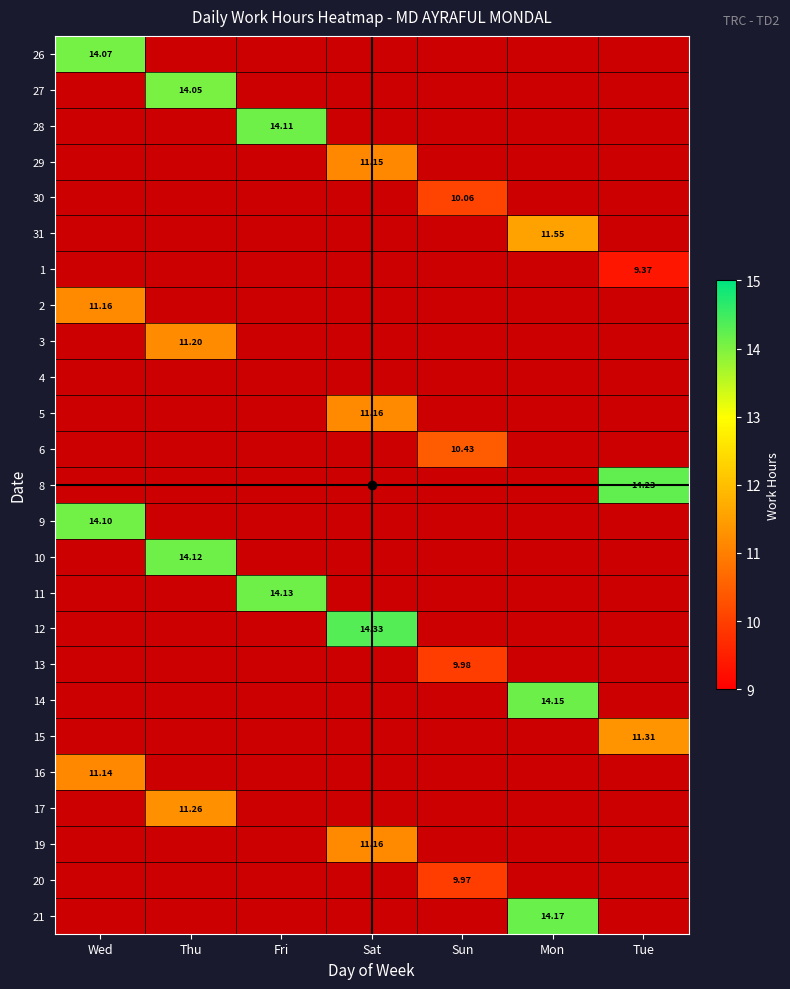

How many positive values does the 31 series have?

1